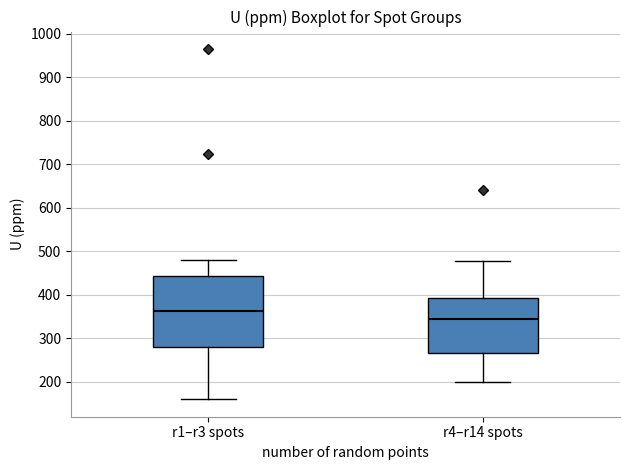

Which box is the tallest, from its lower edge to its upper edge?

r1–r3 spots